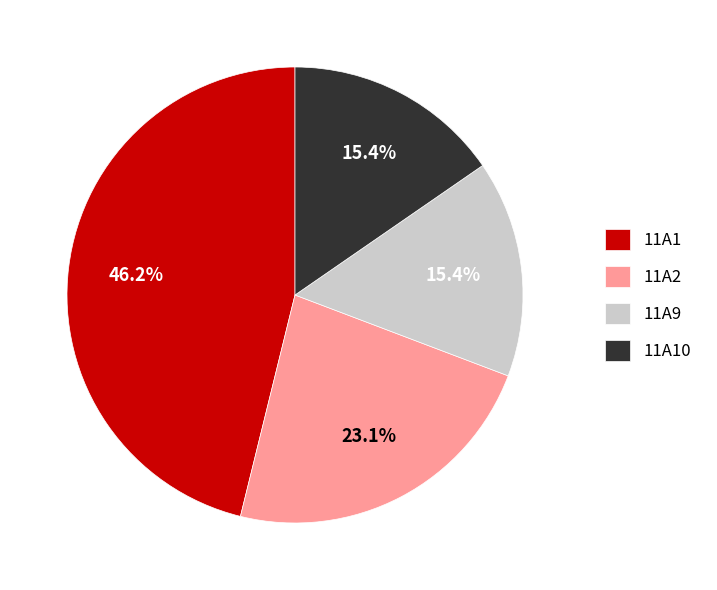

Is there any slice that represents more than half of the pie?

No